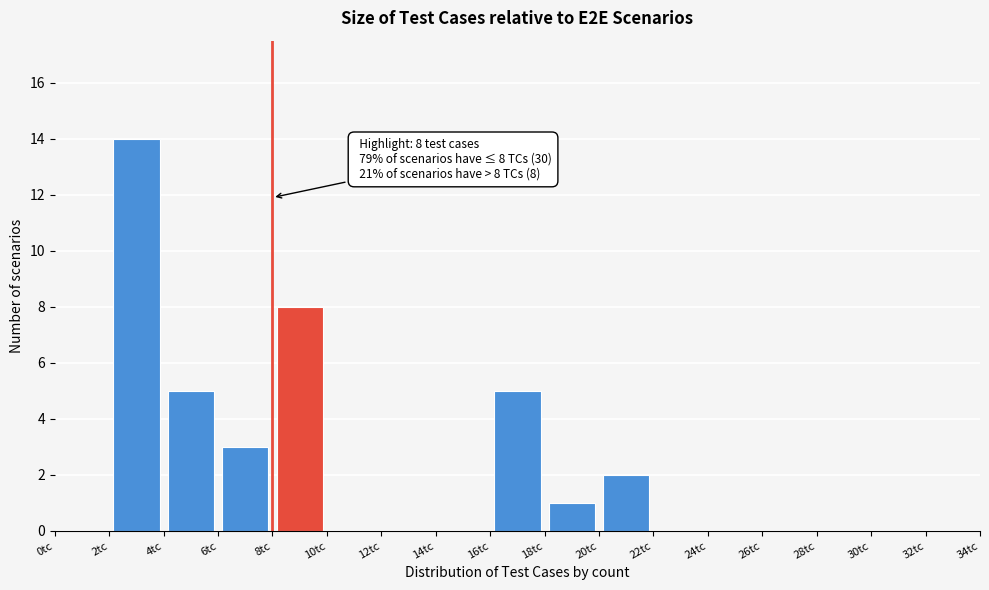

Which range on the x-axis has the tallest bar?

2 to 4